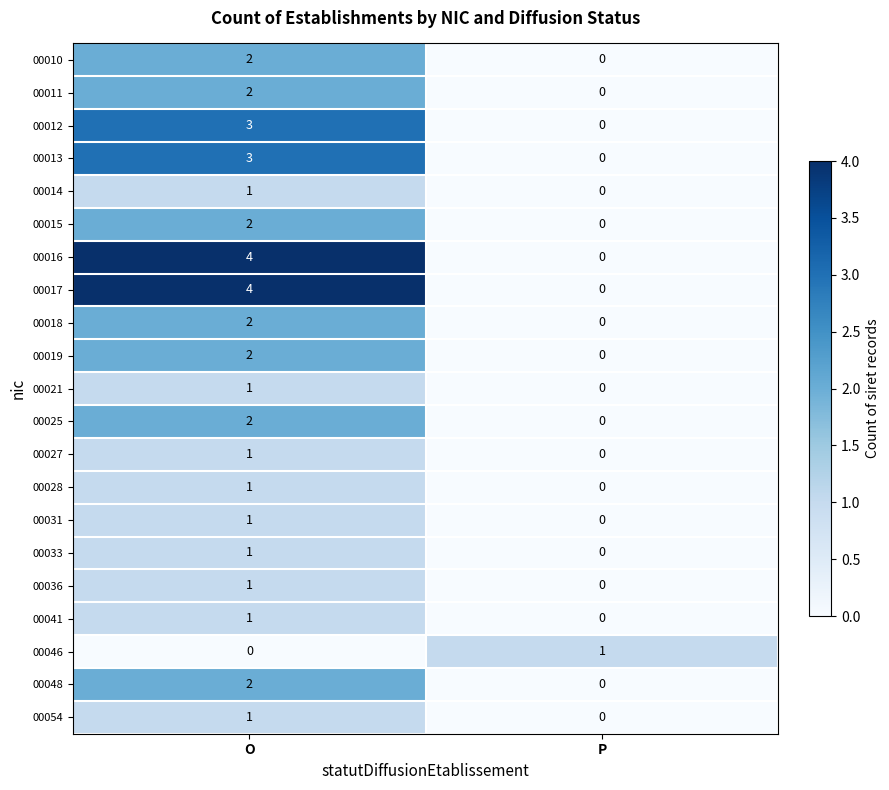

True or false: 00011 has a value of 2 at O.

True